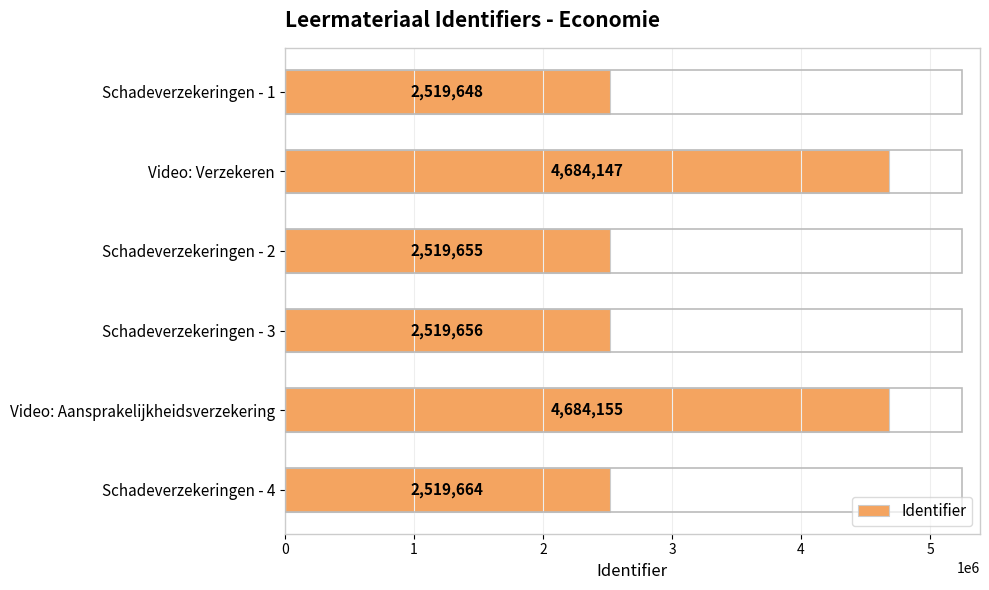

What is the approximate value at Schadeverzekeringen - 4, to the nearest 10?

2519660